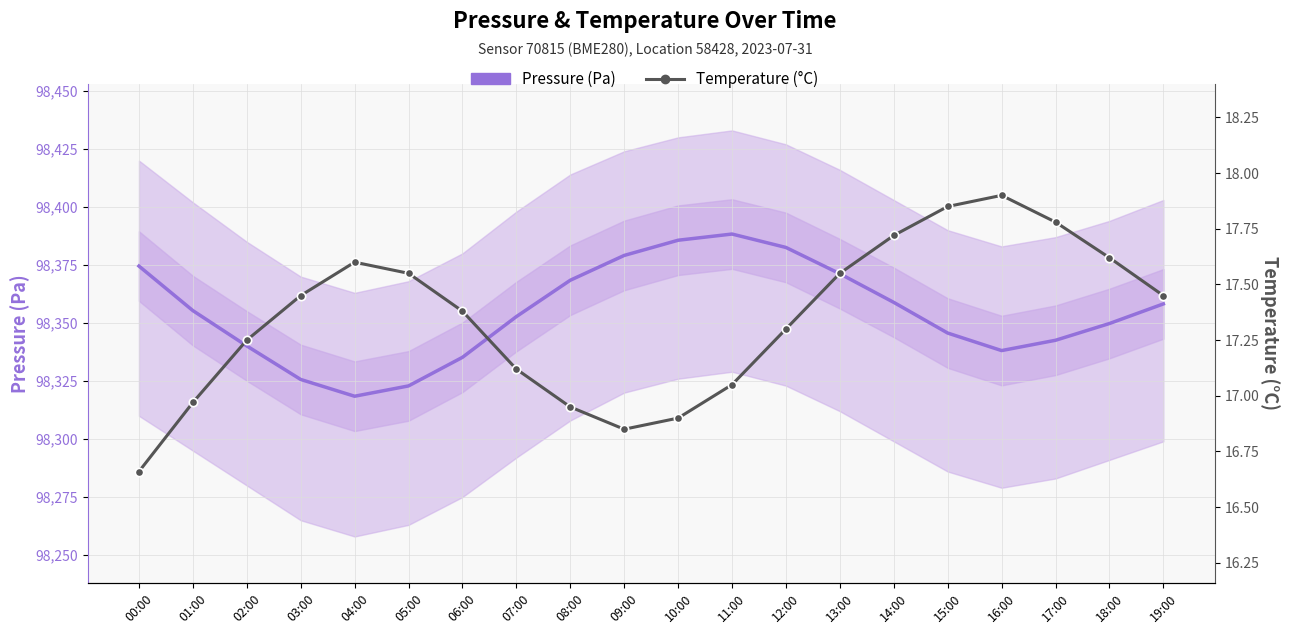

Reading left to right, transcribe all the data shown in this chart.

Pressure (Pa): 00:00=98374.5	01:00=98355.3	02:00=98340.1	03:00=98325.7	04:00=98318.4	05:00=98322.9	06:00=98335.2	07:00=98352.8	08:00=98368.4	09:00=98379.1	10:00=98385.7	11:00=98388.3	12:00=98382.6	13:00=98371.2	14:00=98358.9	15:00=98345.7	16:00=98338.1	17:00=98342.6	18:00=98349.8	19:00=98358.2
Temperature (°C): 00:00=16.7	01:00=17.0	02:00=17.2	03:00=17.4	04:00=17.6	05:00=17.6	06:00=17.4	07:00=17.1	08:00=16.9	09:00=16.9	10:00=16.9	11:00=17.1	12:00=17.3	13:00=17.6	14:00=17.7	15:00=17.9	16:00=17.9	17:00=17.8	18:00=17.6	19:00=17.4